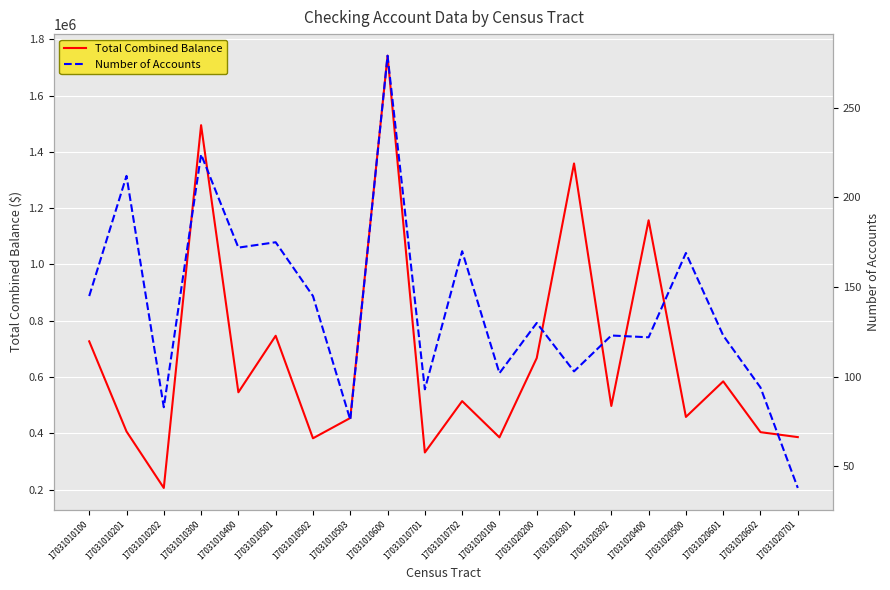

What is the spread (max minus min) of values at 17031010600?

1741275.8